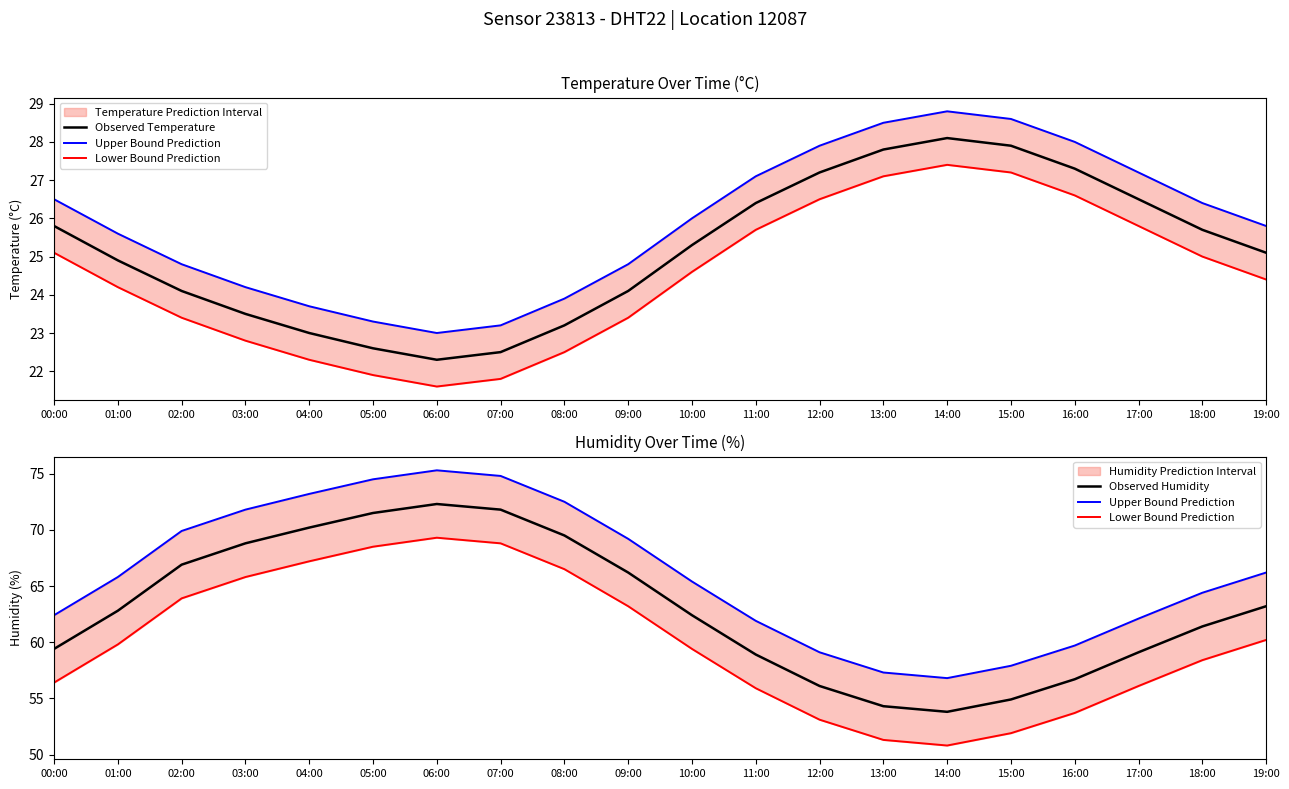

Is the value of Observed Humidity at 11:00 greater than the value of Observed Temperature at 11:00?

Yes